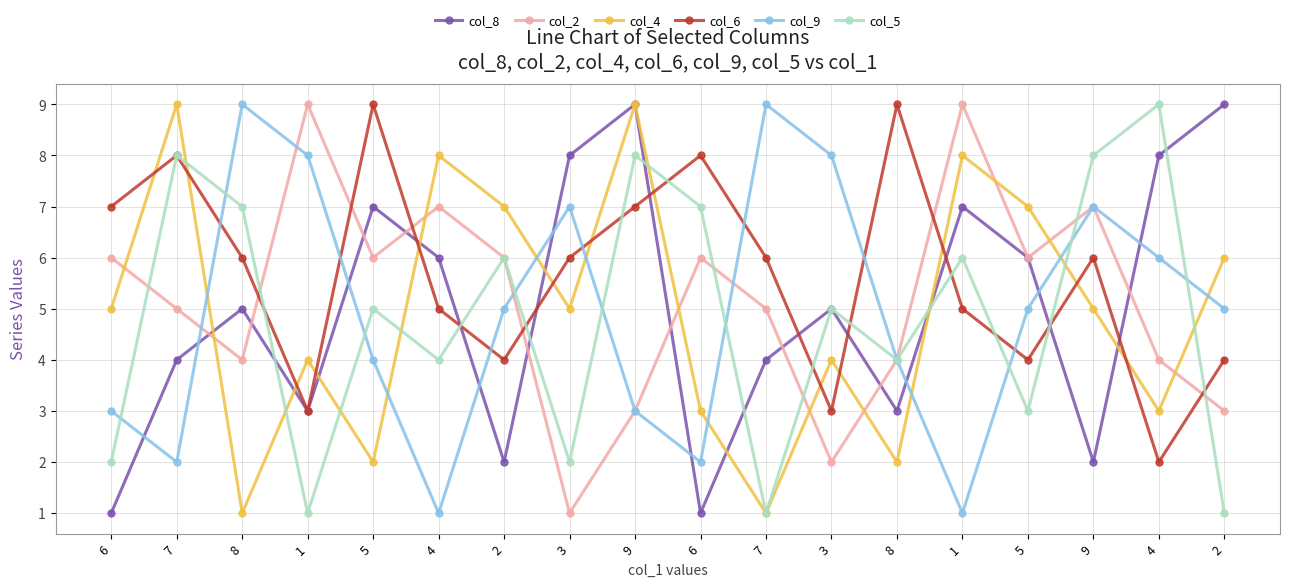

At 1, list the series in order from smallest to largest.

col_5, col_8, col_6, col_4, col_9, col_2